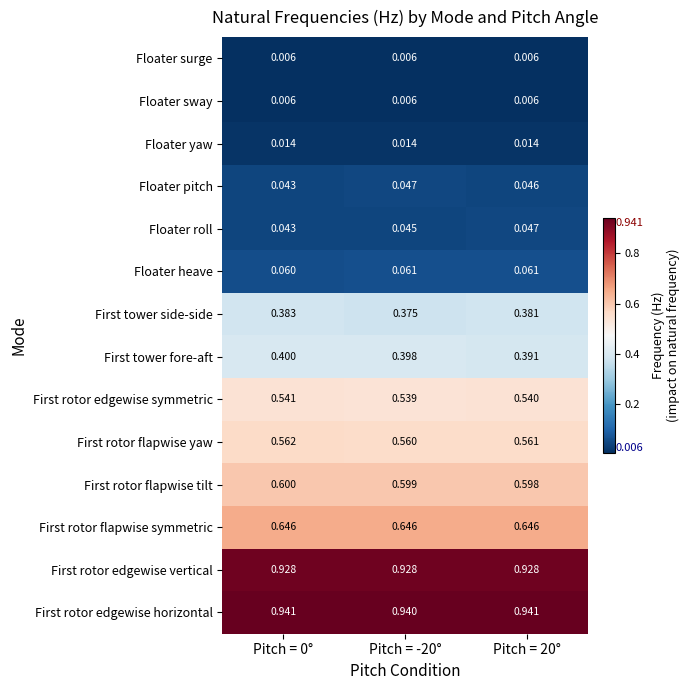

Which series has the largest total across all categories?

First rotor edgewise horizontal